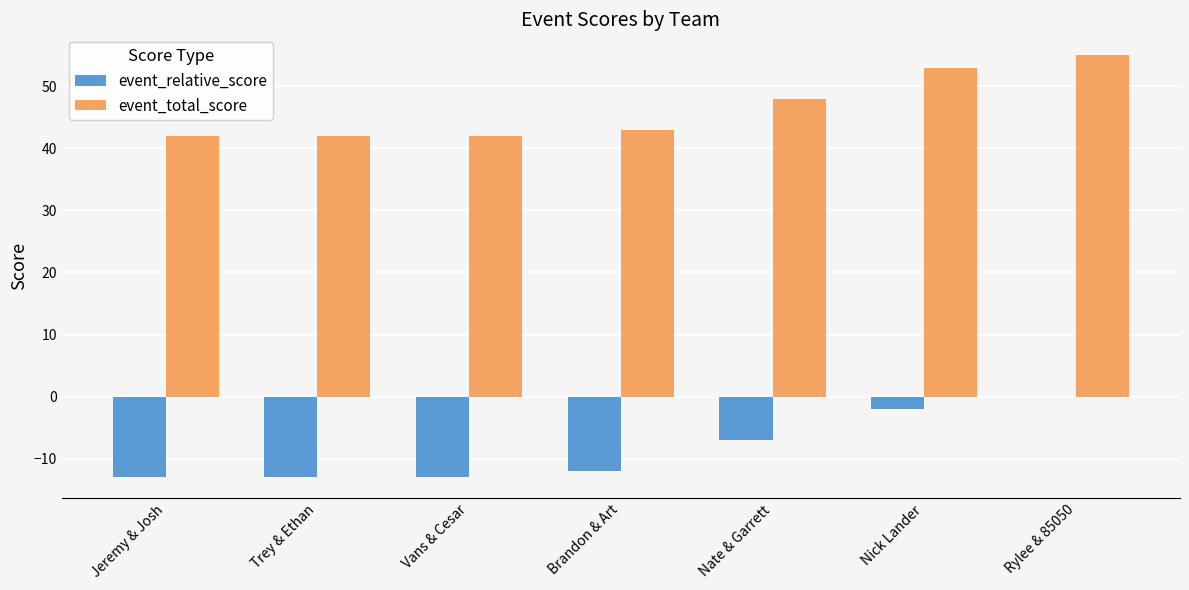

What is the sum of the event_total_score values at Jeremy & Josh and Brandon & Art?

85